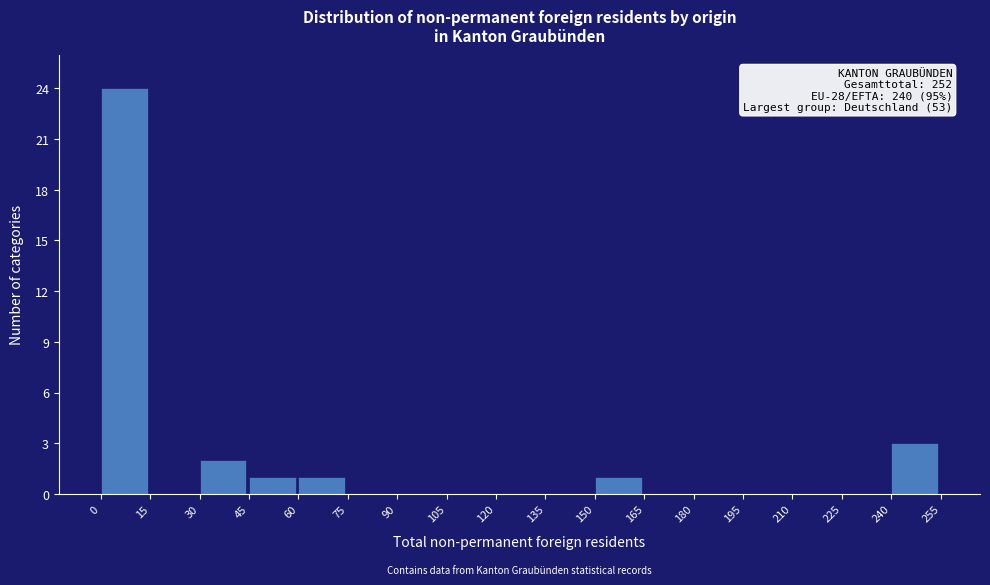

Which range on the x-axis has the tallest bar?

0 to 15